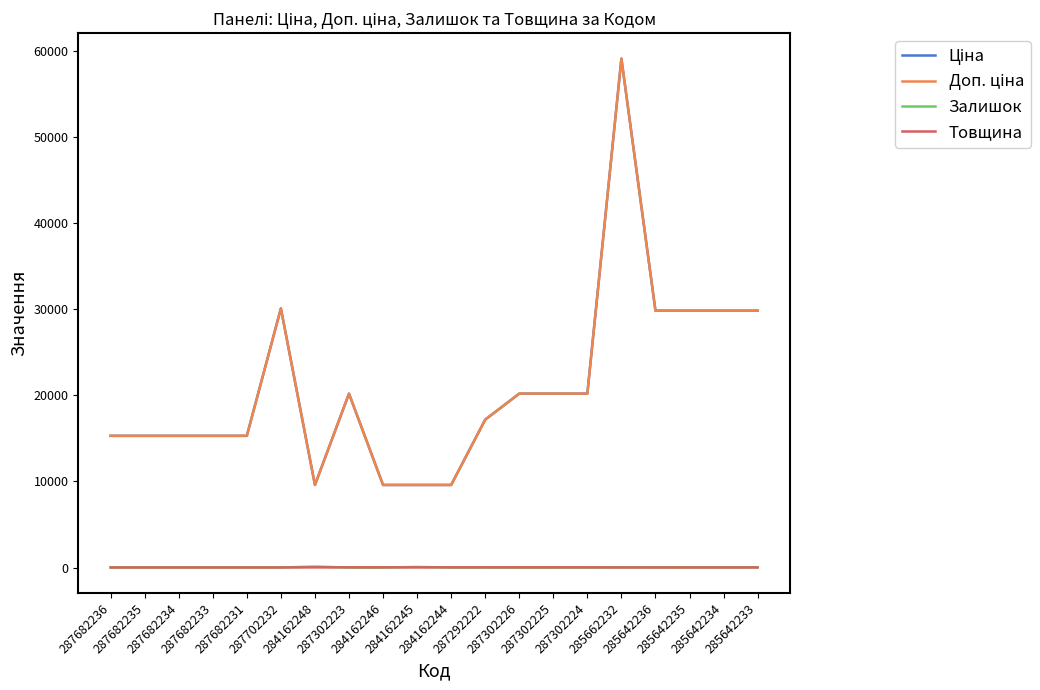

Is it true that Залишок equals 4.1 at 285642233?

False